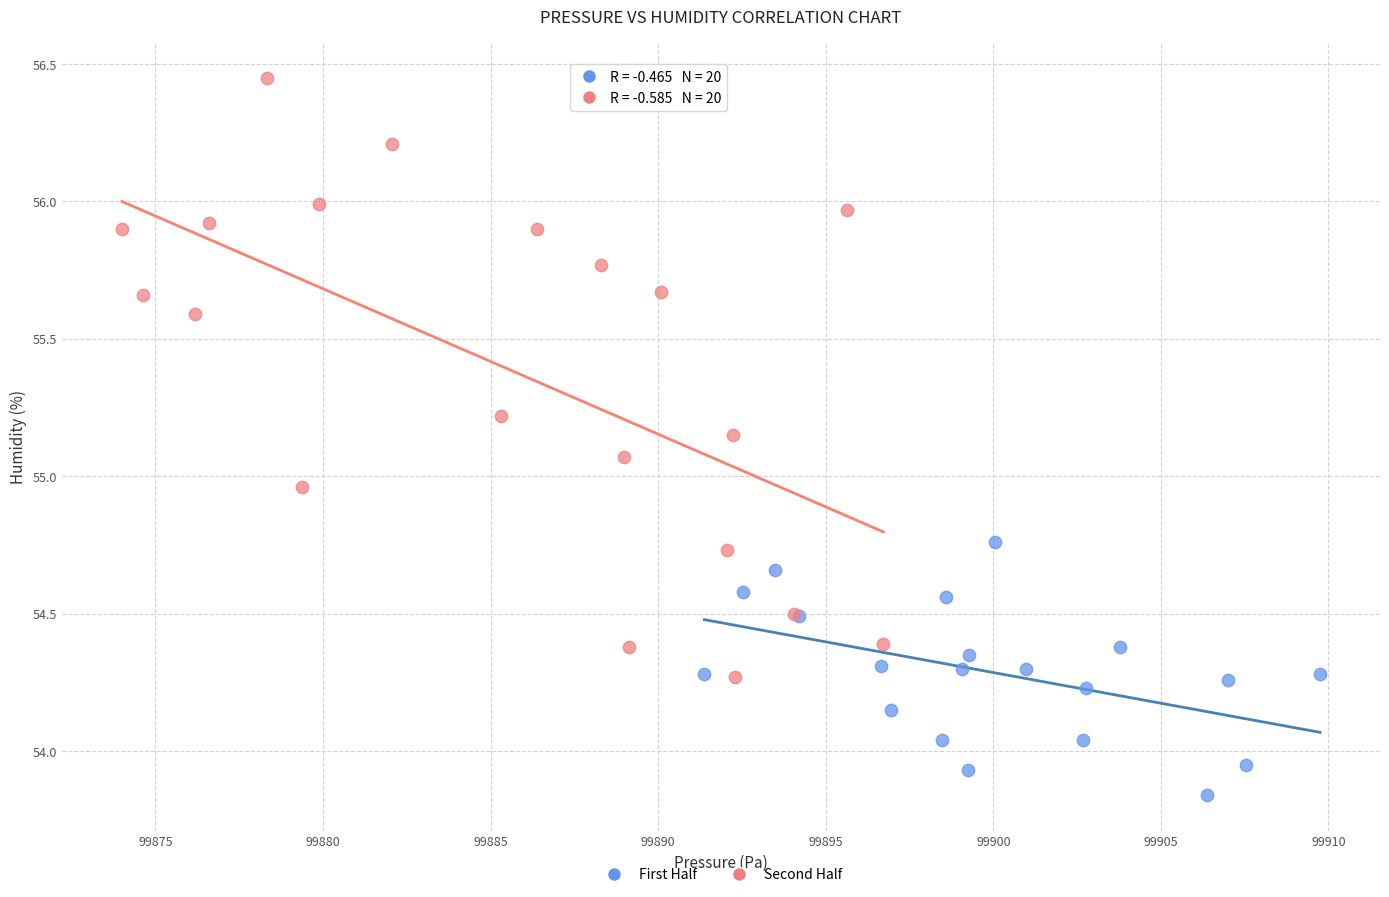

Which series reaches the minimum Y coordinate?

First Half